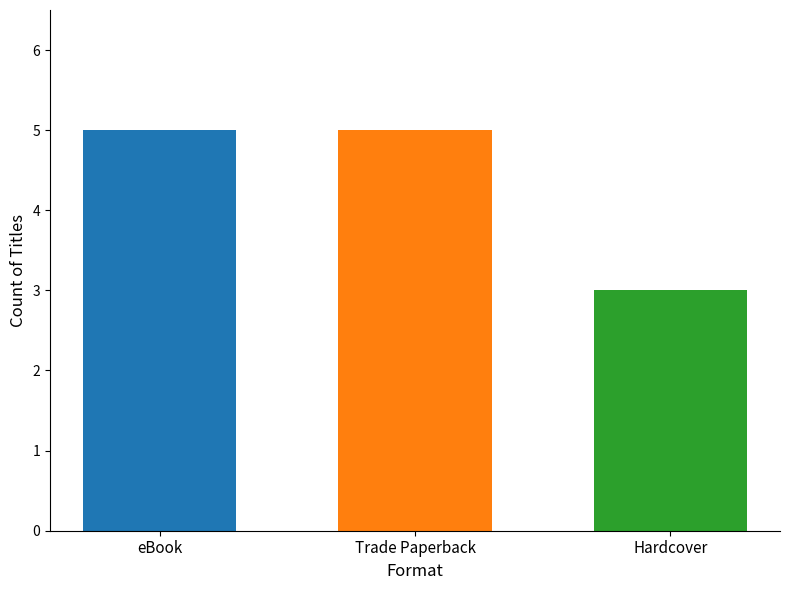

How many categories are shown in the chart?

1